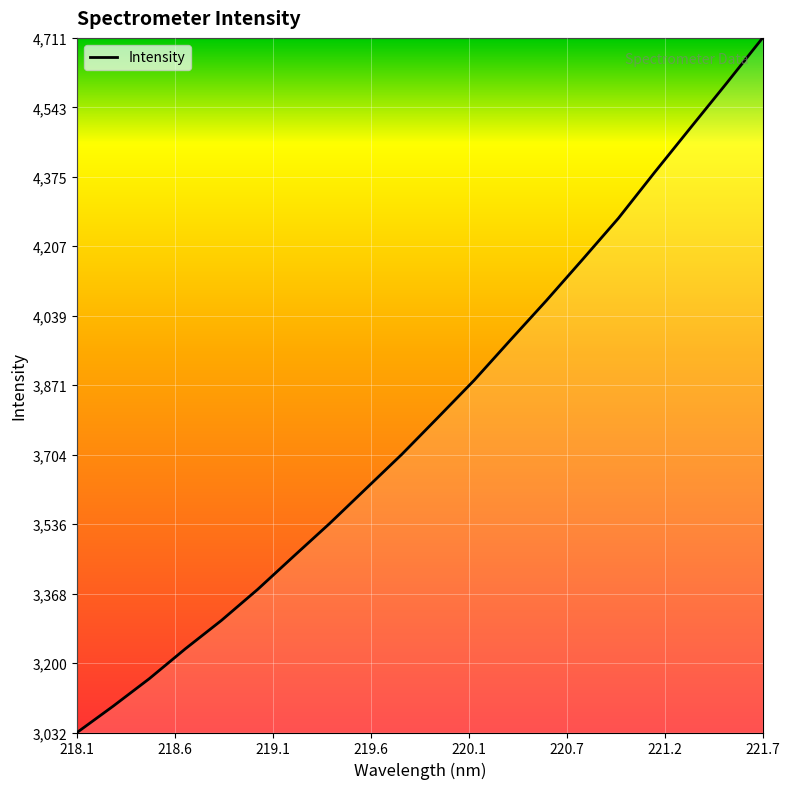

What is the minimum value shown in the chart?

3032.5